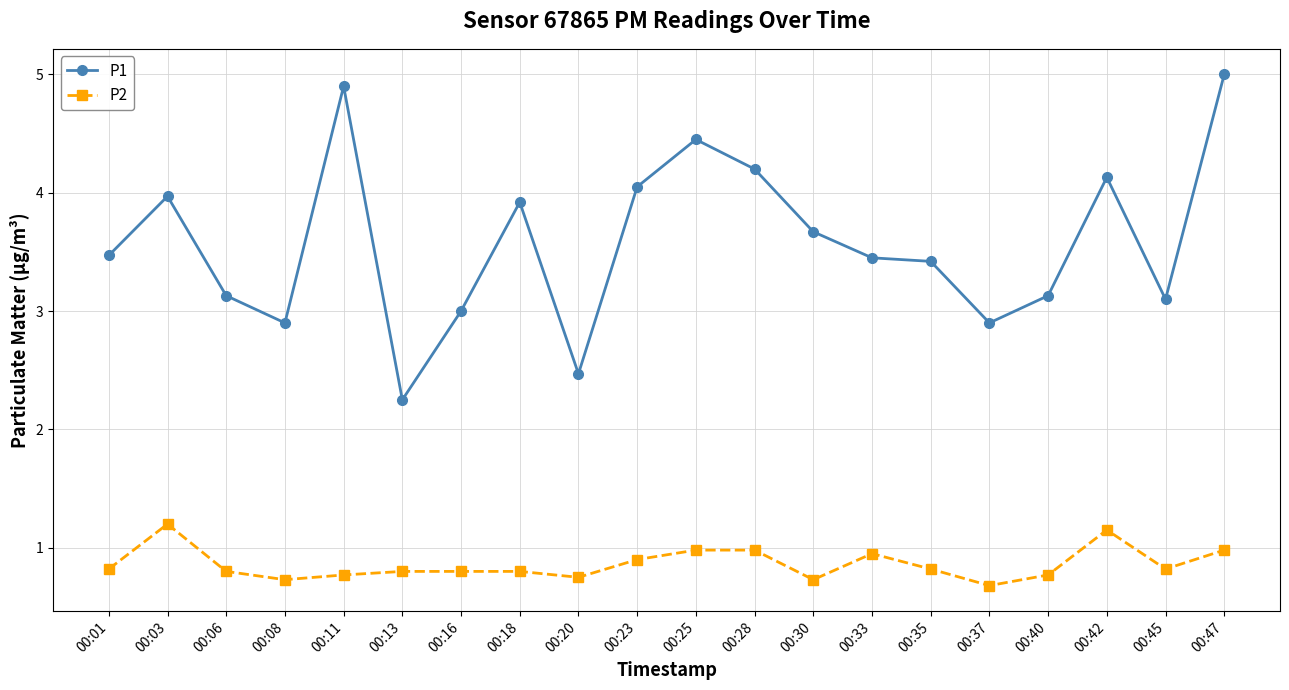

Read the P1 value at 00:47.

5.0